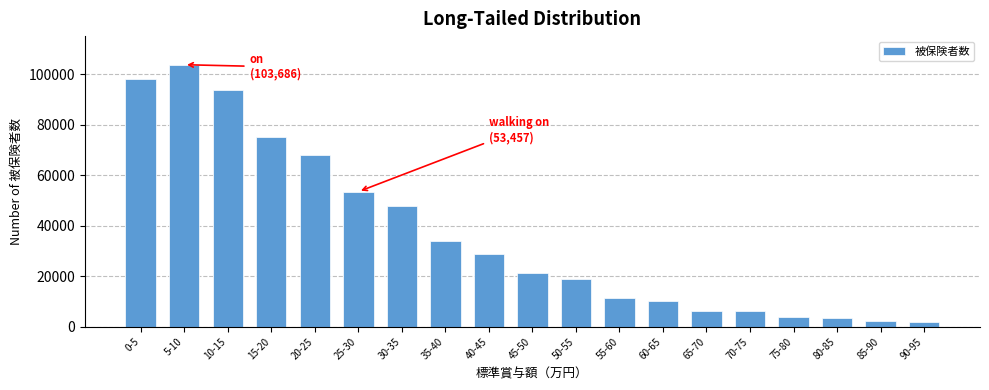

What is the greatest value displayed?

103686